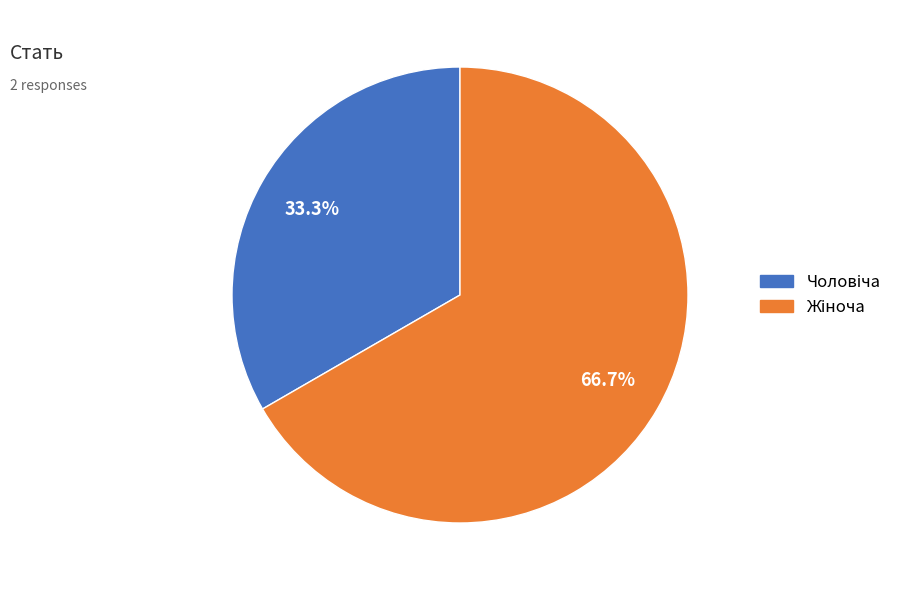

Is there a majority slice in this chart?

Yes